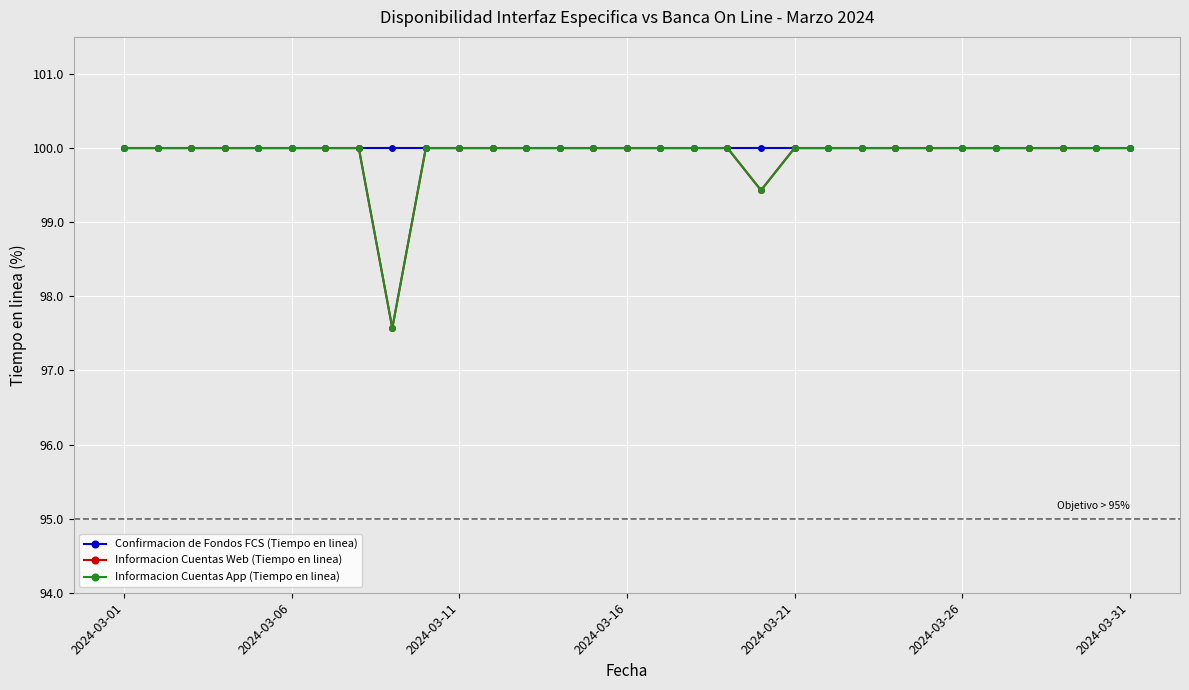

Reading left to right, list all the values displayed in this chart.

Confirmacion de Fondos FCS (Tiempo en linea): 100.0	100.0	100.0	100.0	100.0	100.0	100.0	100.0	100.0	100.0	100.0	100.0	100.0	100.0	100.0	100.0	100.0	100.0	100.0	100.0	100.0	100.0	100.0	100.0	100.0	100.0	100.0	100.0	100.0	100.0	100.0
Informacion Cuentas Web (Tiempo en linea): 100.0	100.0	100.0	100.0	100.0	100.0	100.0	100.0	97.6	100.0	100.0	100.0	100.0	100.0	100.0	100.0	100.0	100.0	100.0	99.4	100.0	100.0	100.0	100.0	100.0	100.0	100.0	100.0	100.0	100.0	100.0
Informacion Cuentas App (Tiempo en linea): 100.0	100.0	100.0	100.0	100.0	100.0	100.0	100.0	97.6	100.0	100.0	100.0	100.0	100.0	100.0	100.0	100.0	100.0	100.0	99.4	100.0	100.0	100.0	100.0	100.0	100.0	100.0	100.0	100.0	100.0	100.0